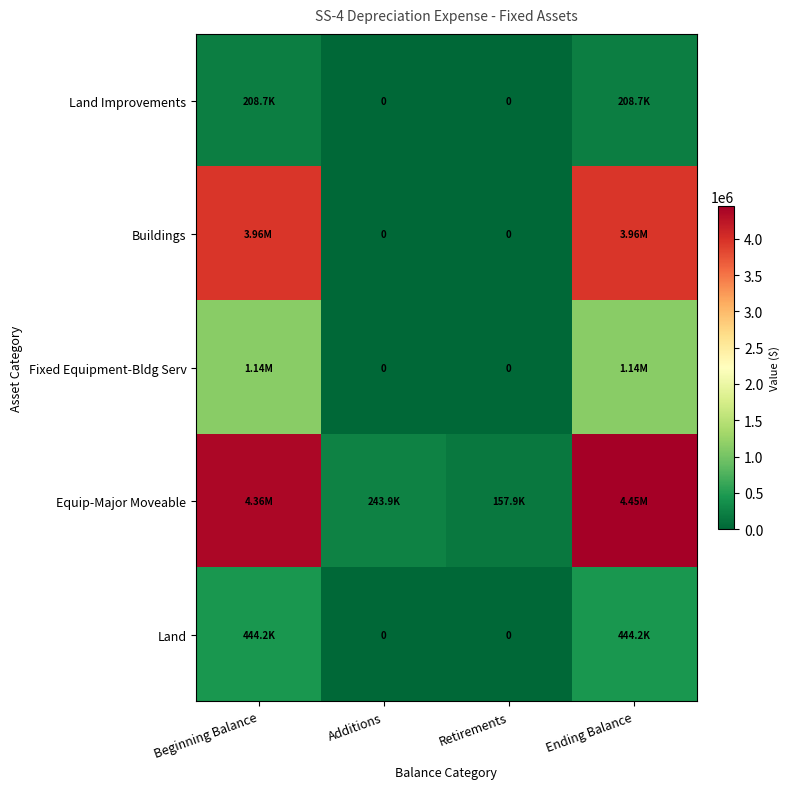

What is the difference between the second highest and minimum values in the Land Improvements series?

208696.0